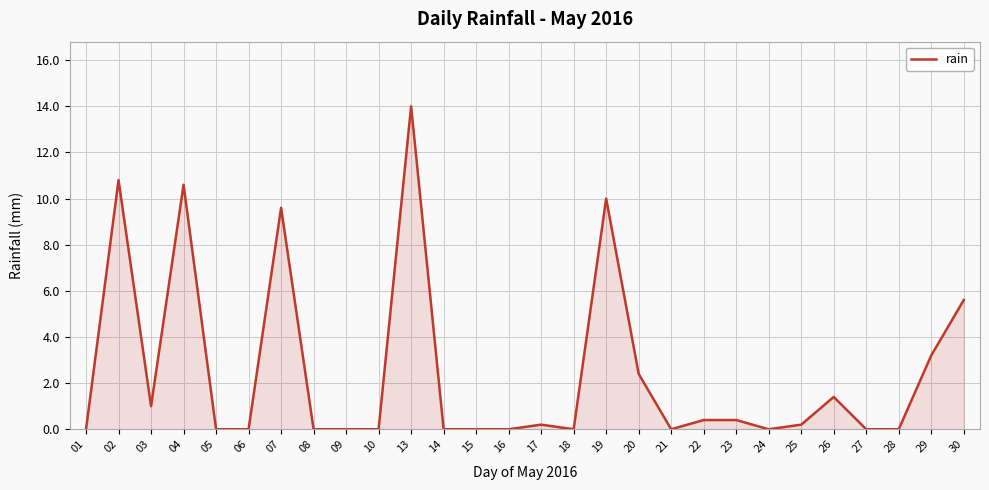

What is the difference between the maximum and minimum values?

14.0